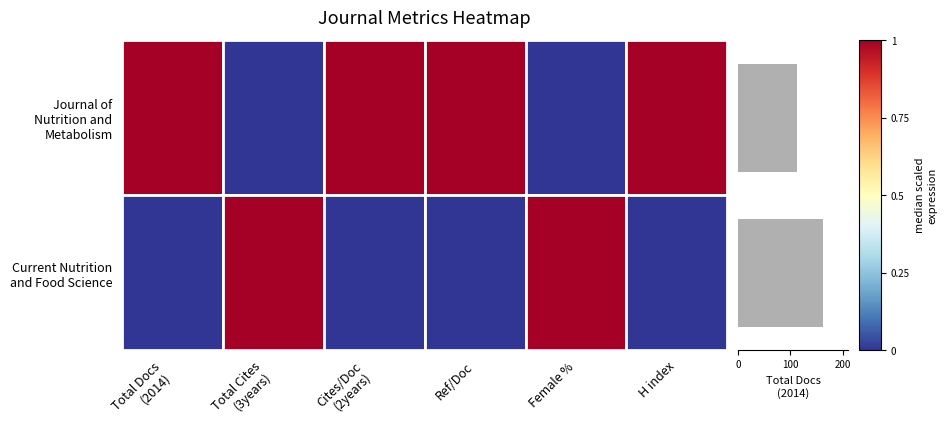

What is the greatest value displayed?

162